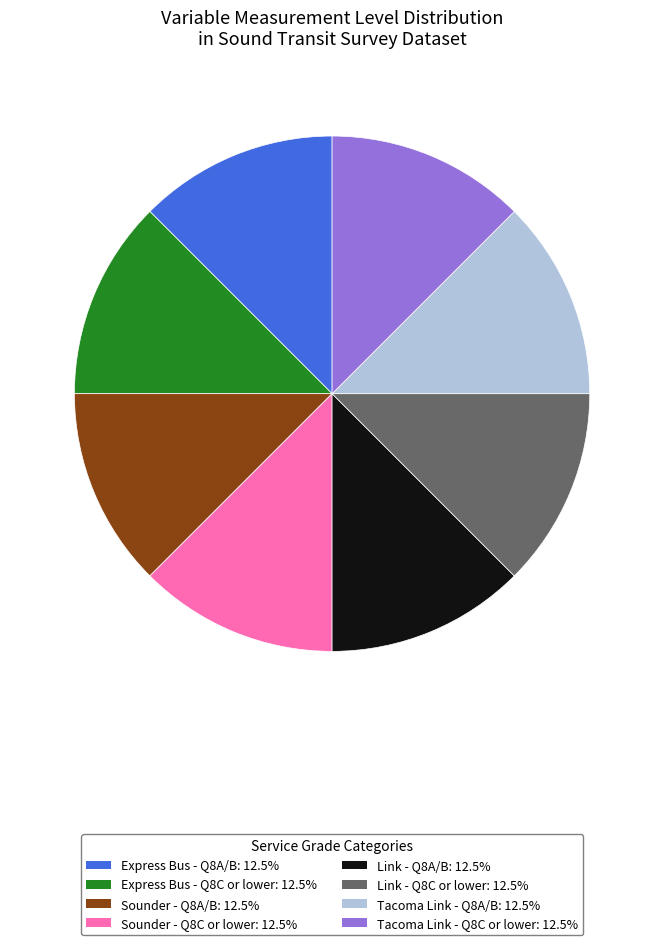

What is the ratio of the value at Link - Q8C or lower: 12.5% to the value at Link - Q8A/B: 12.5%?

1.0